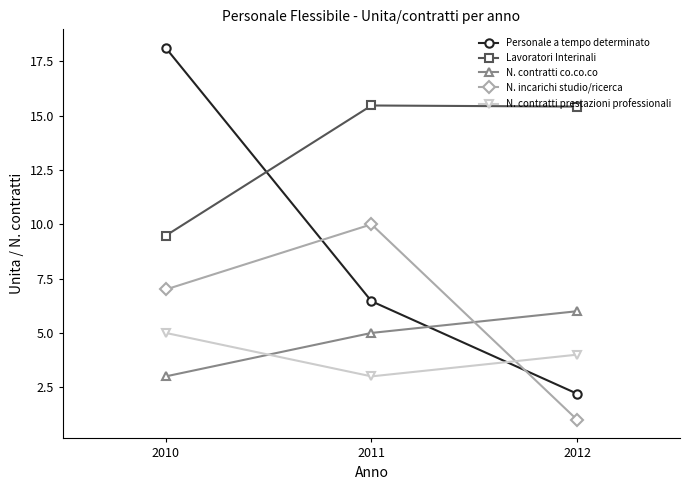

Is it true that N. contratti prestazioni professionali equals 2.0 at 2010?

False